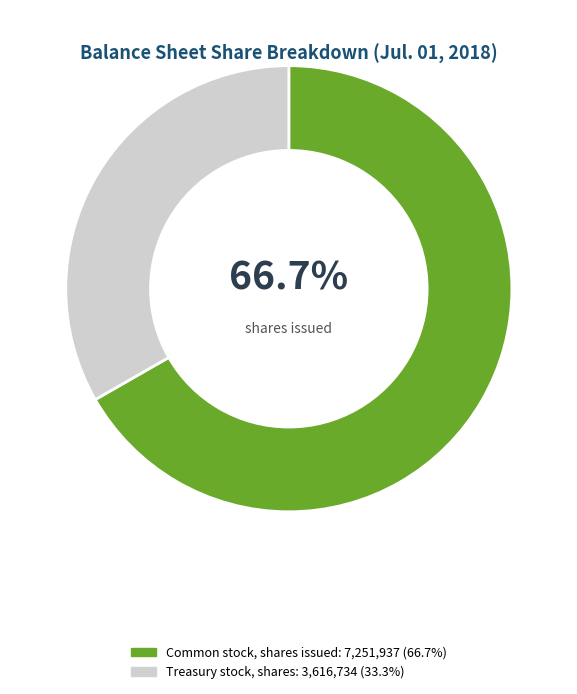

Count the number of slices in the pie.

2